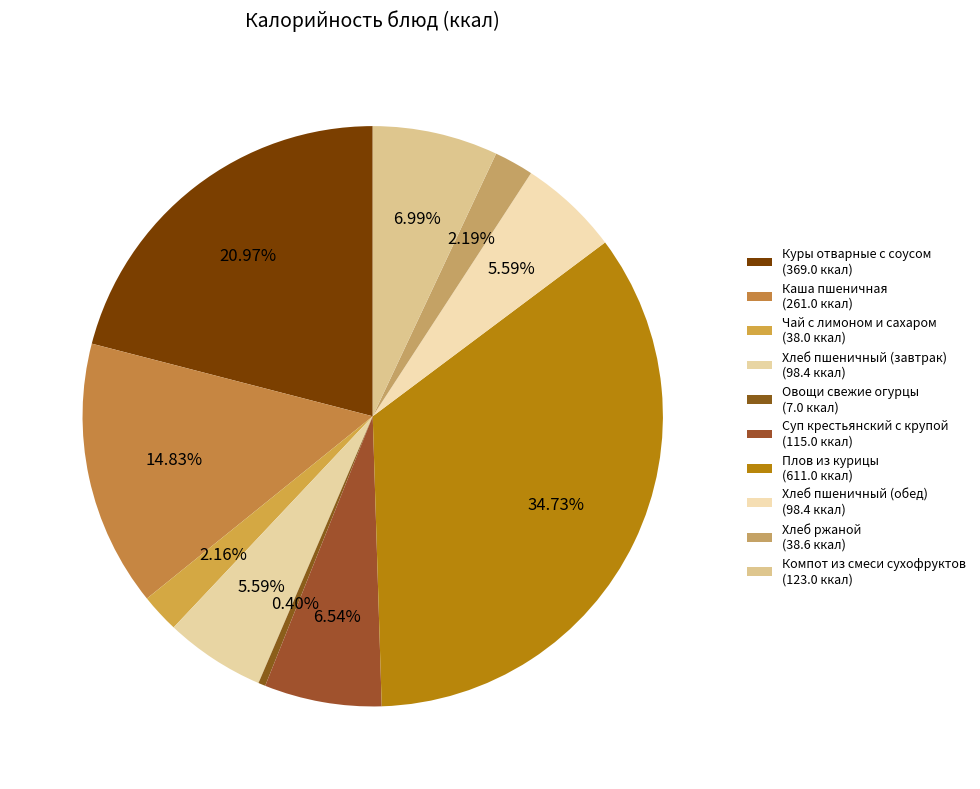

How many slices are in this pie chart?

10